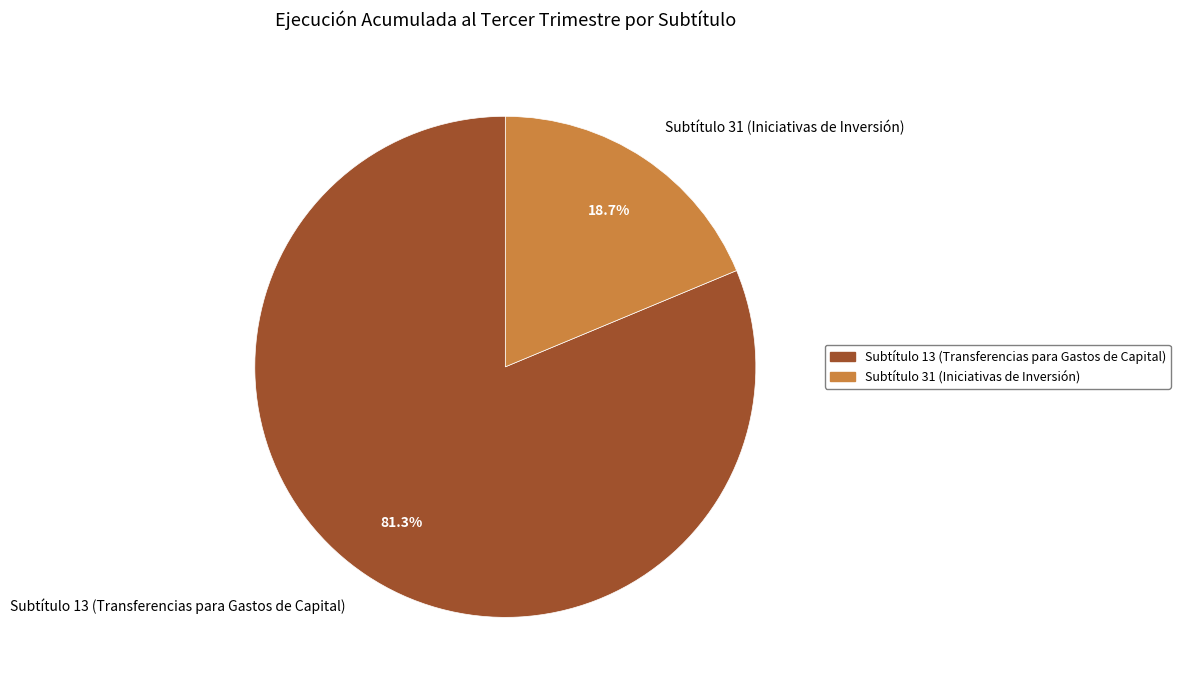

Between Subtítulo 13 (Transferencias para Gastos de Capital) and Subtítulo 31 (Iniciativas de Inversión), which is larger?

Subtítulo 13 (Transferencias para Gastos de Capital)